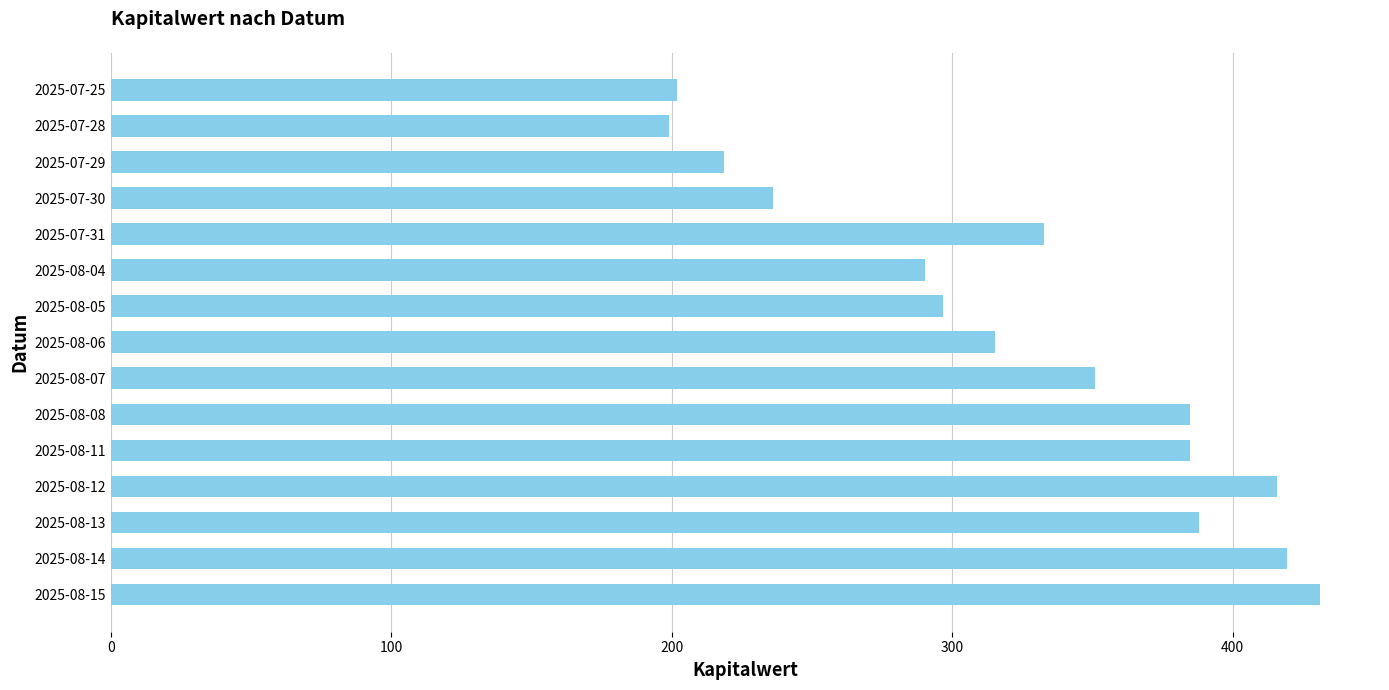

What is the smallest value displayed?

198.9